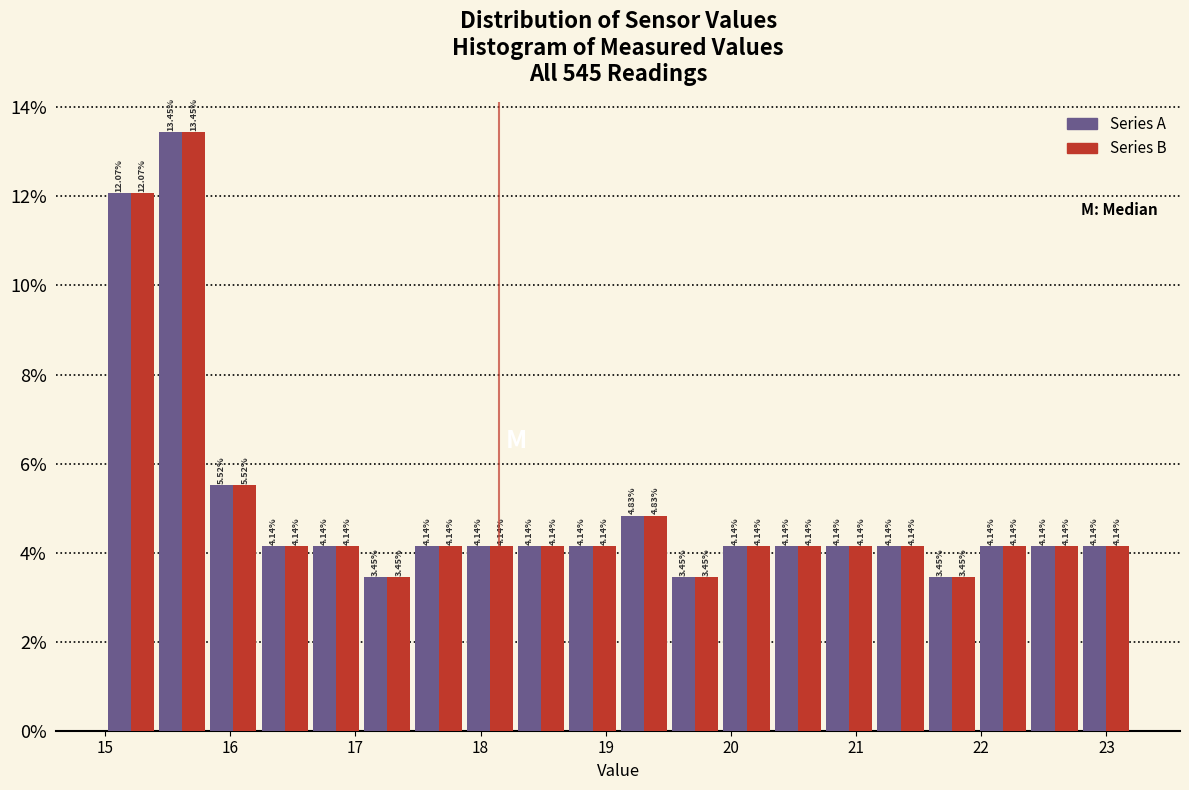

In the Series B series, which range on the x-axis has the tallest bar?

15.41 to 15.82